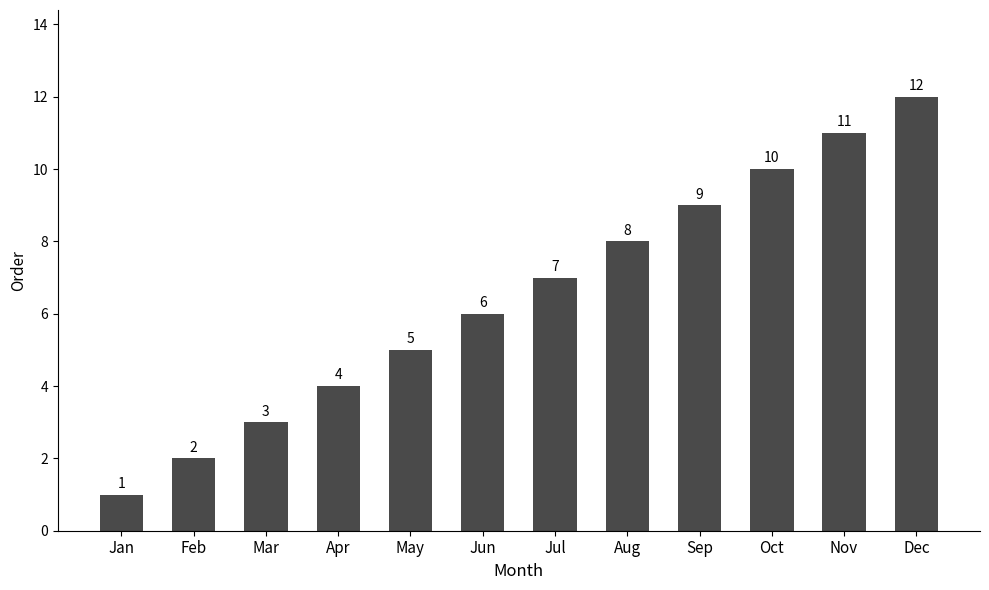

The value at Dec is 20. True or false?

False